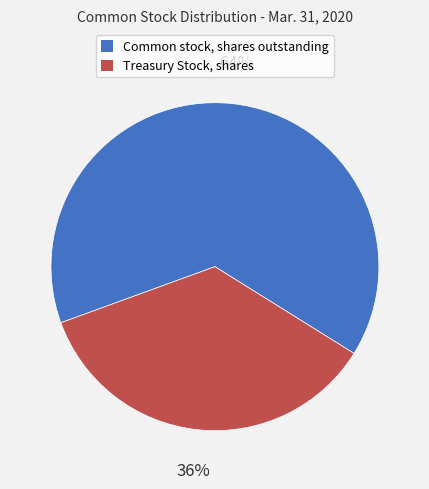

Approximately how many times larger is the value at Treasury Stock, shares compared to Common stock, shares outstanding?

0.6